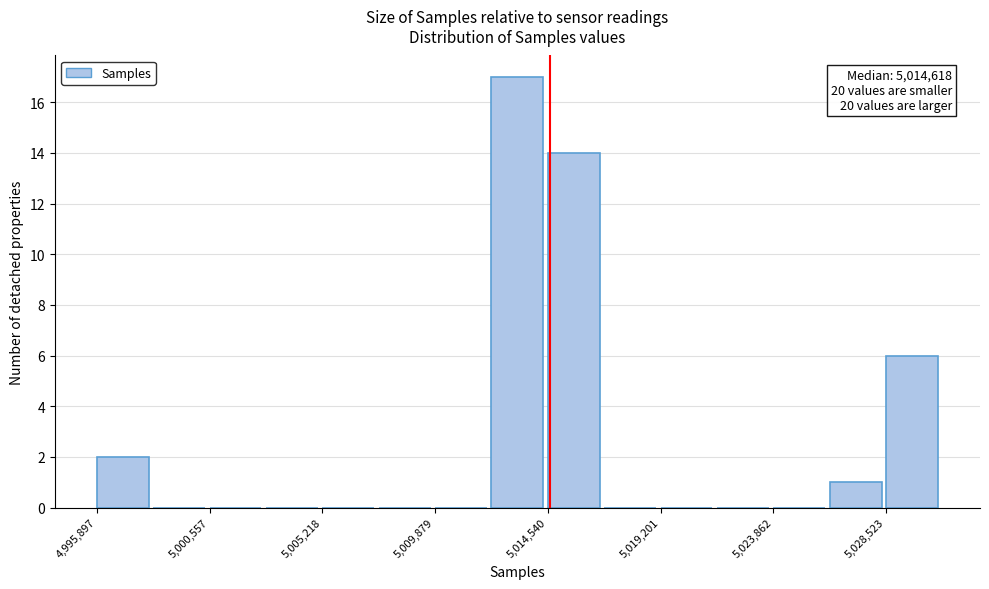

Over which range of the x-axis is the bar tallest?

5012000 to 5014500